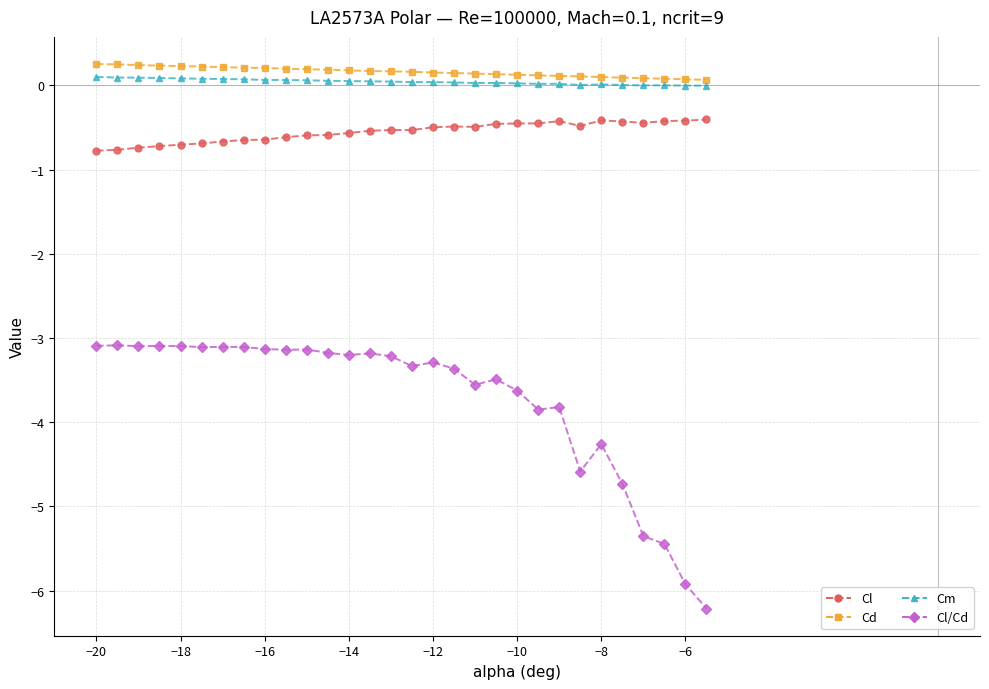

True or false: Cl/Cd and Cl intersect in this chart.

False